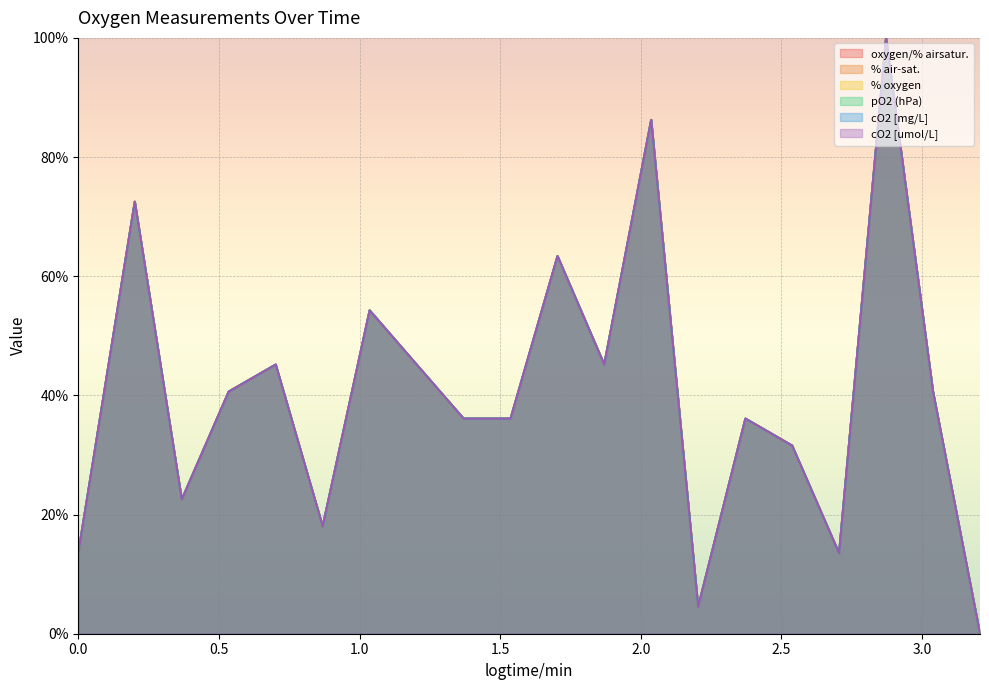

What value does the cO2 [mg/L] series have at 2.372?

36.1